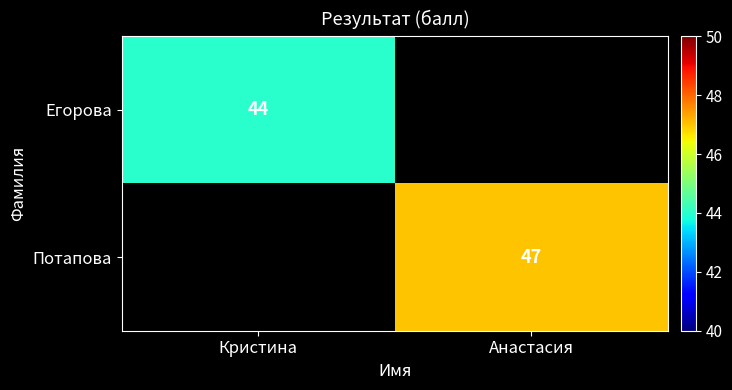

True or false: Егорова has a value of 44 at Кристина.

True